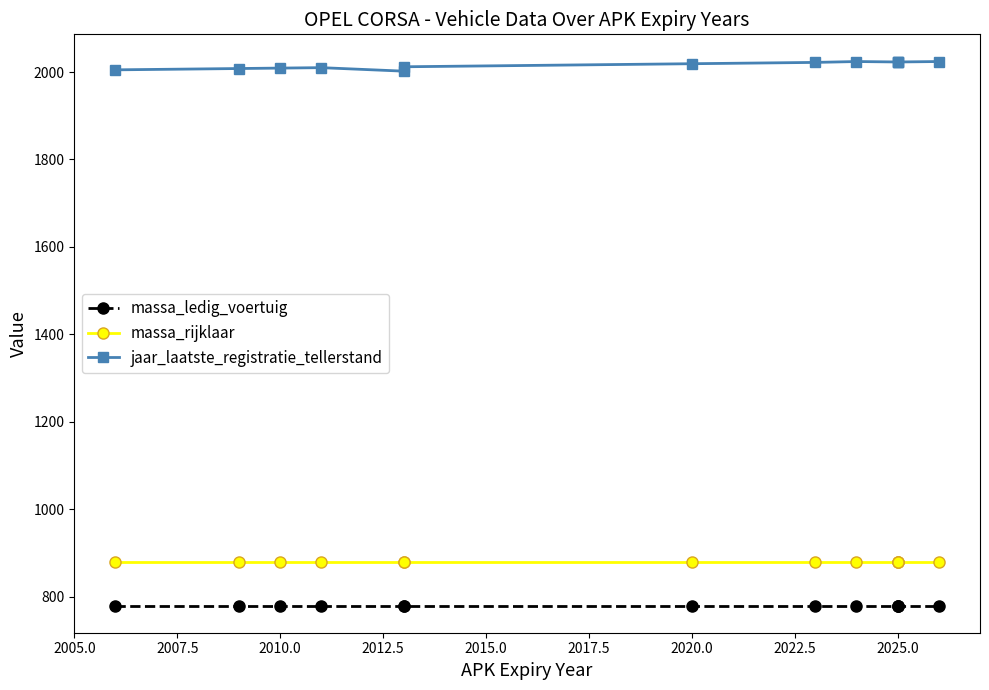

What are all the series names shown in the legend?

massa_ledig_voertuig, massa_rijklaar, jaar_laatste_registratie_tellerstand